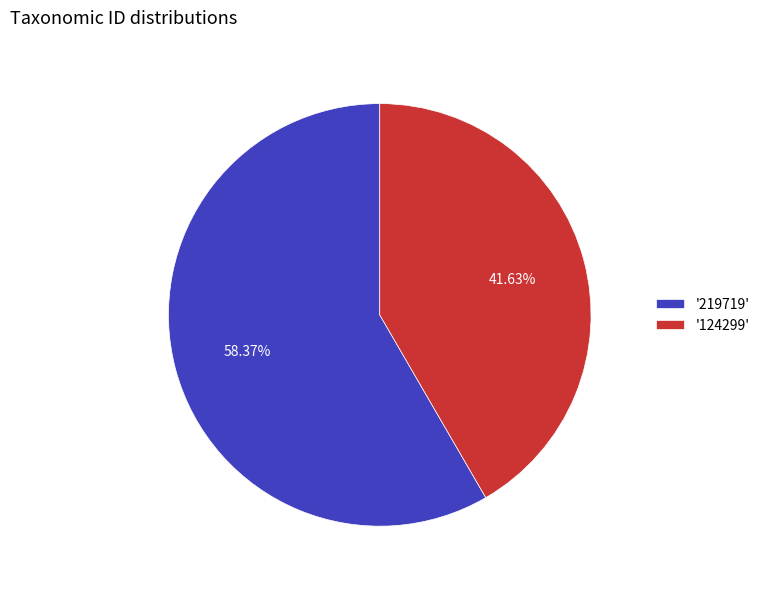

Between '124299' and '219719', which is larger?

'219719'